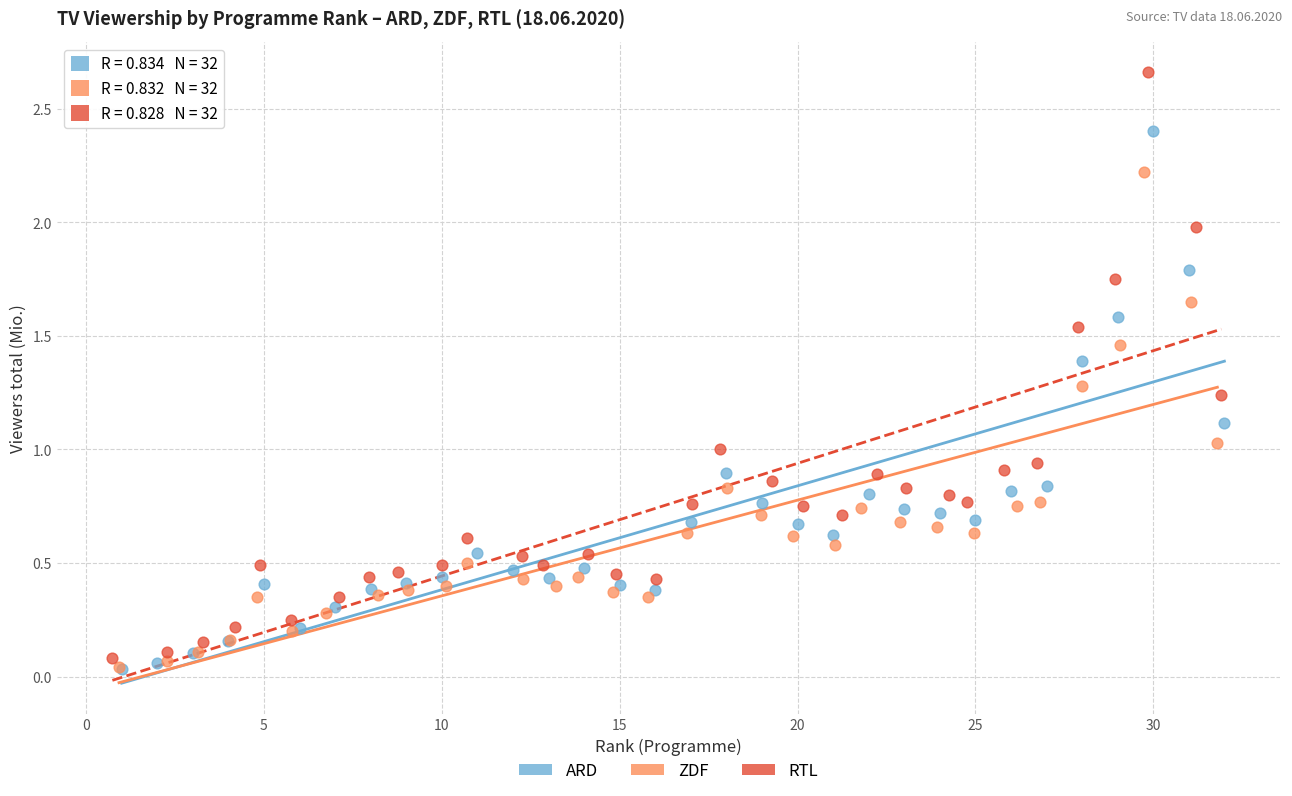

Which series contains the highest Y value?

RTL